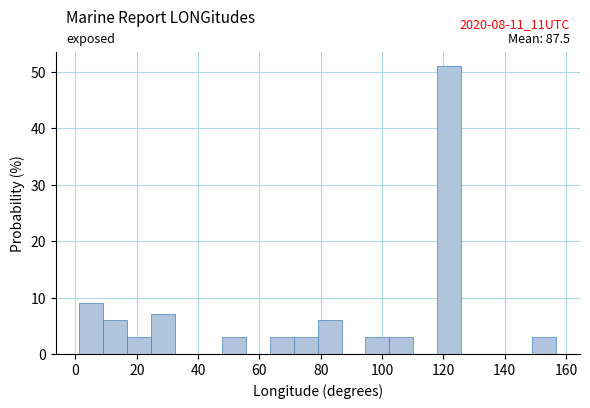

Around what value on the x-axis is the tallest bar? Give the approximate position of its centre, as read against the axis.

122